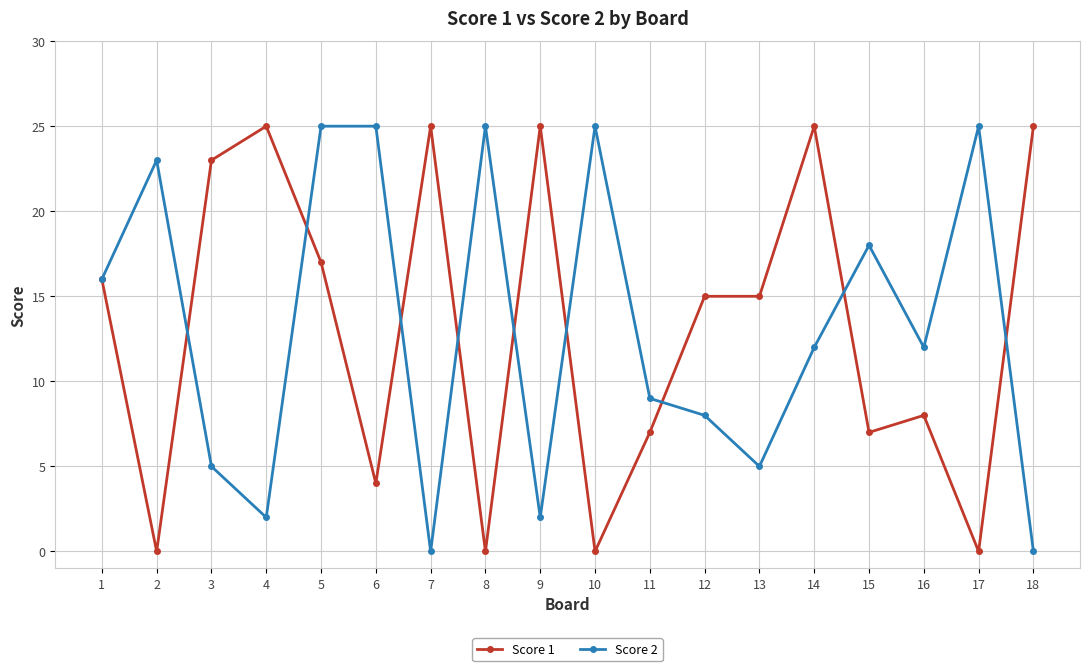

Read the Score 1 value at 6.

4